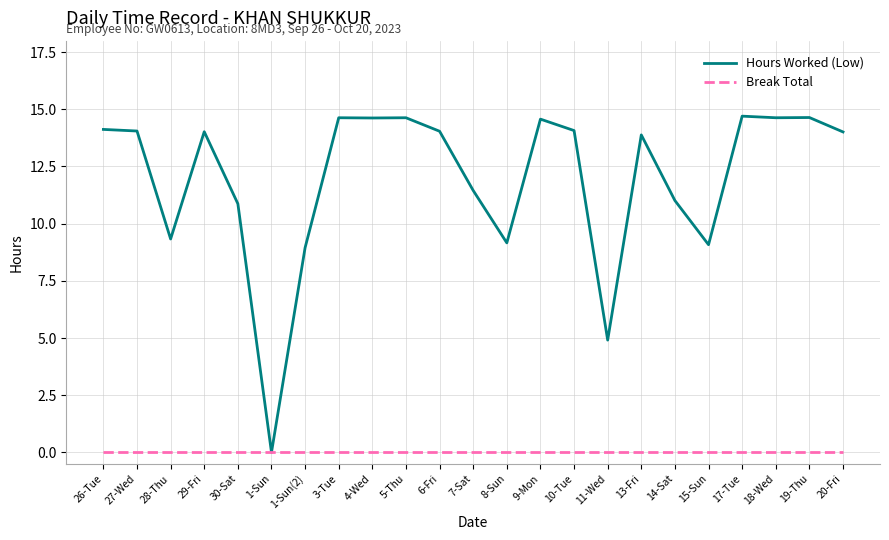

The Break Total series shows 0.0 at 28-Thu. True or false?

True